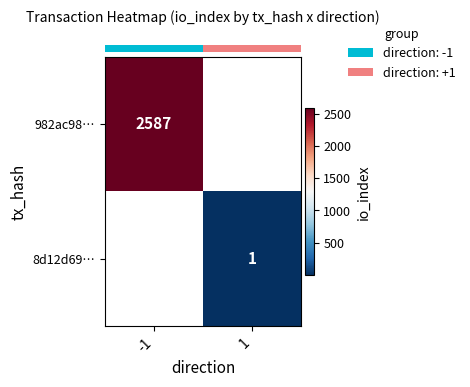

Rank the series at 1 from highest to lowest value.

row_0, row_1